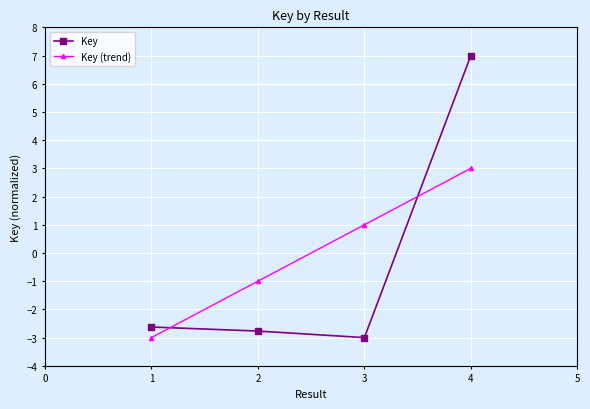

True or false: Key (trend) has more than 2 points higher than both neighbors.

False